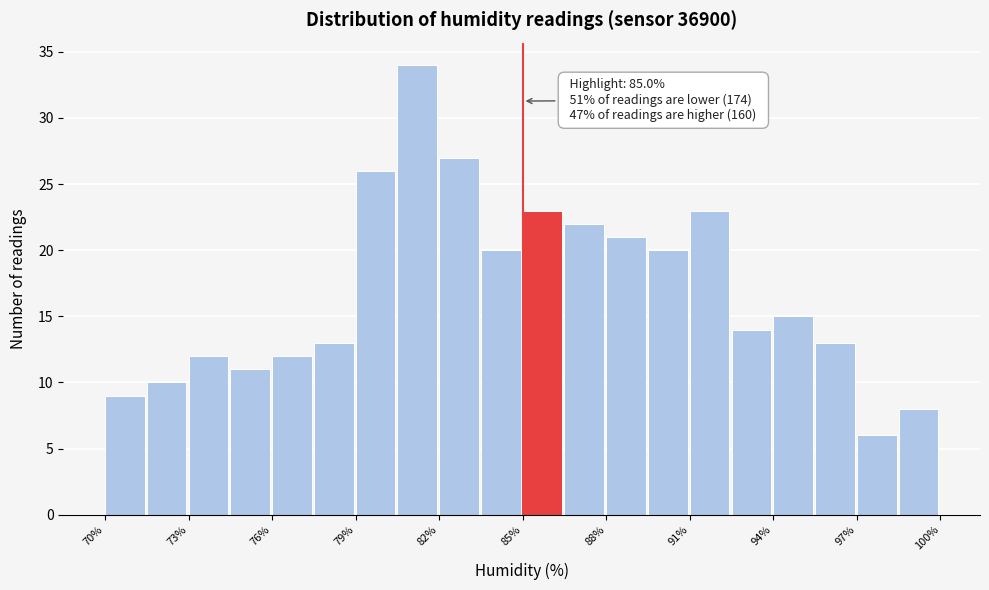

Around what value on the x-axis is the tallest bar? Give the approximate position of its centre, as read against the axis.

81.0